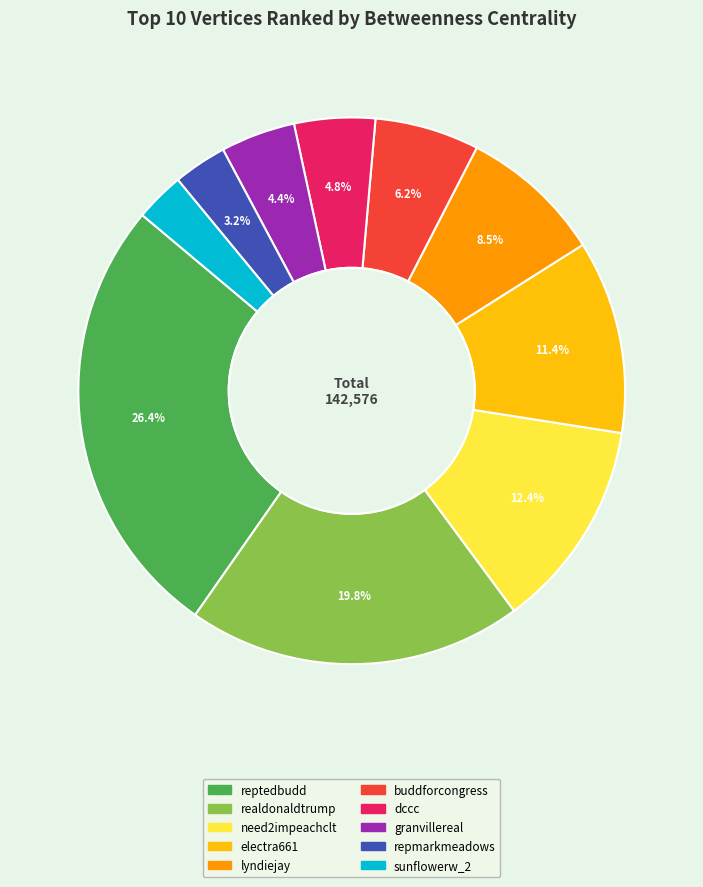

To the nearest percent, what is the difference between the electra661 and buddforcongress slice percentages?

5%